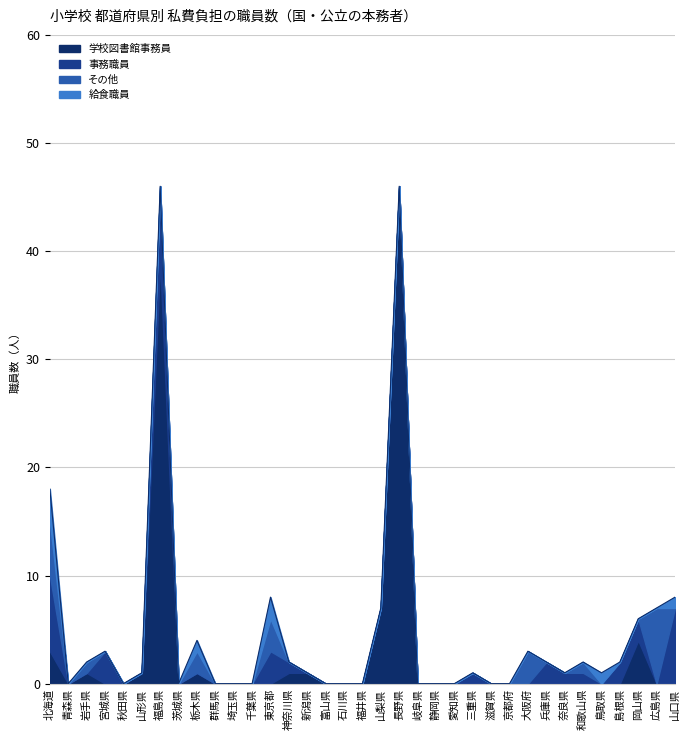

What is the sum of all その他 values?

22